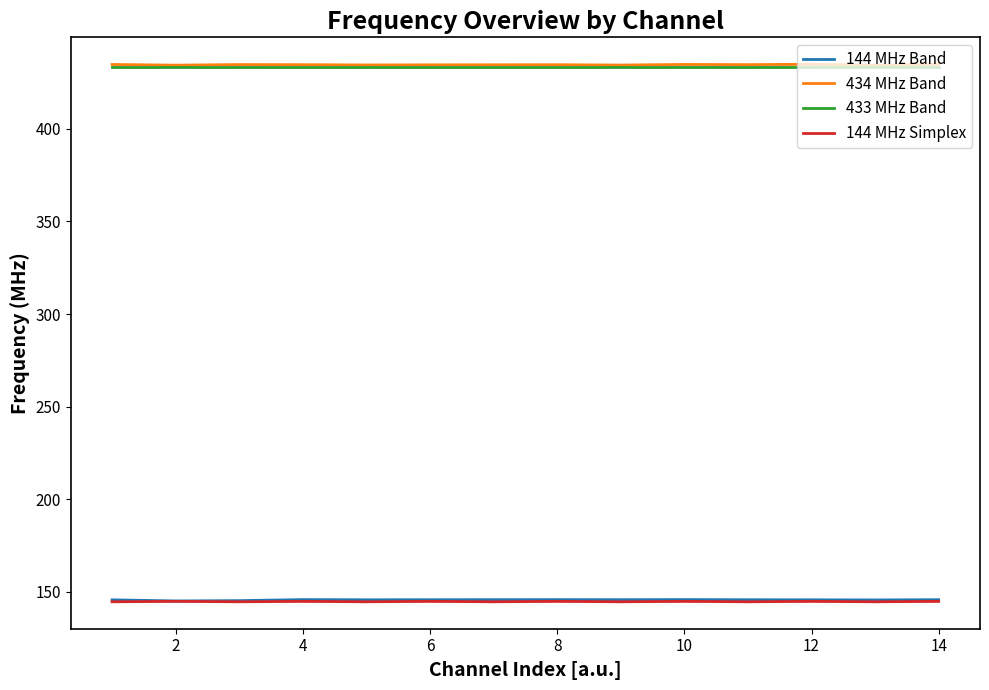

True or false: 144 MHz Simplex and 433 MHz Band cross at least once.

False